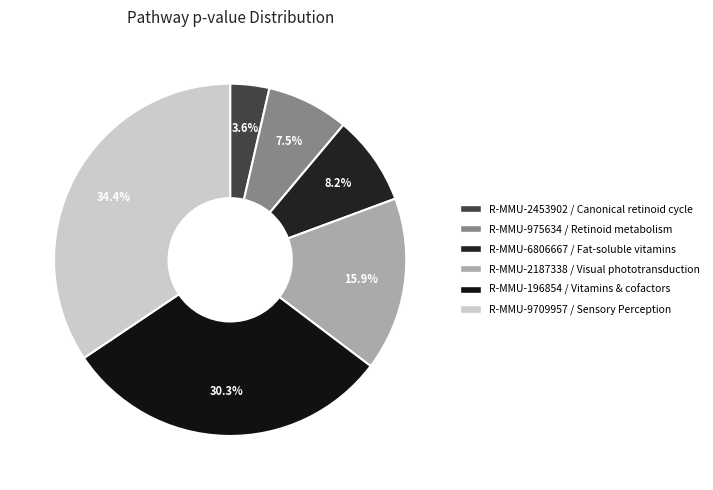

To the nearest percent, what is the difference between the largest and smallest slice percentages?

31%